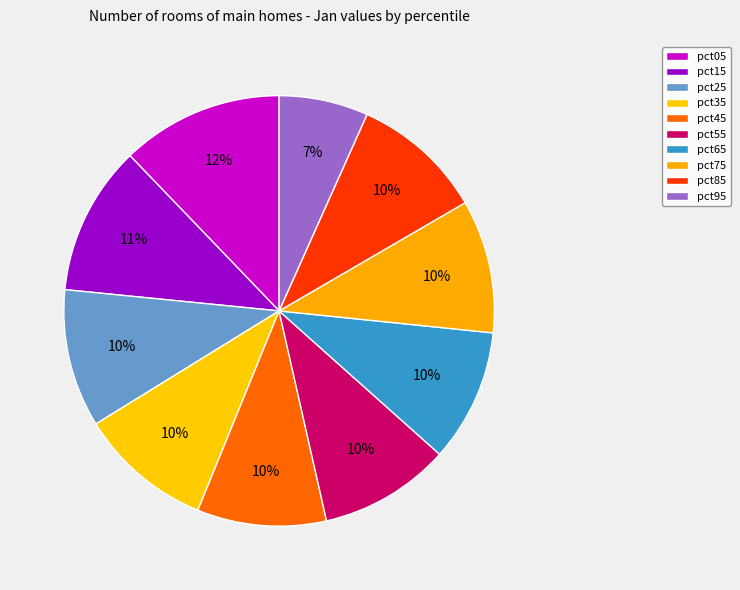

Which category has the biggest portion of the pie?

pct05